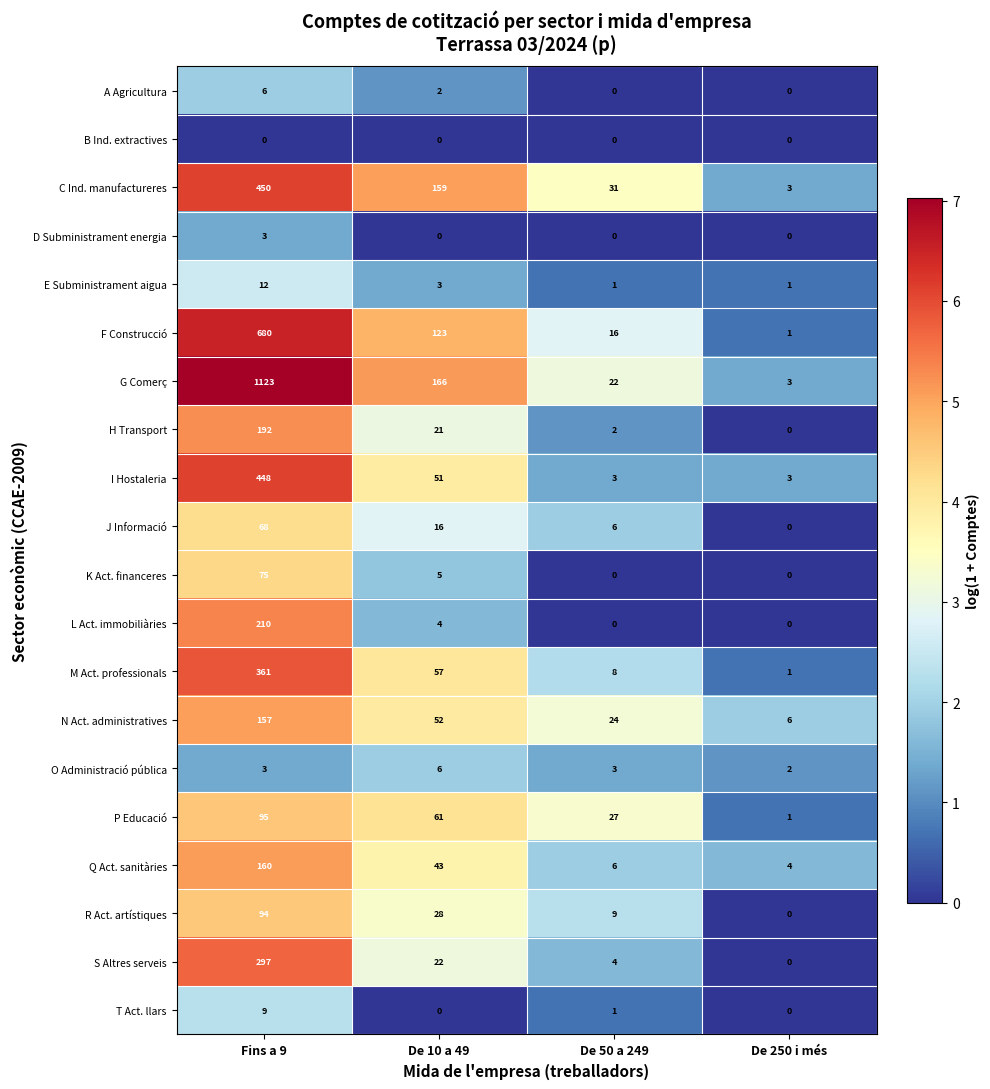

Where is F Construcció nearest to the value 340?

De 10 a 49